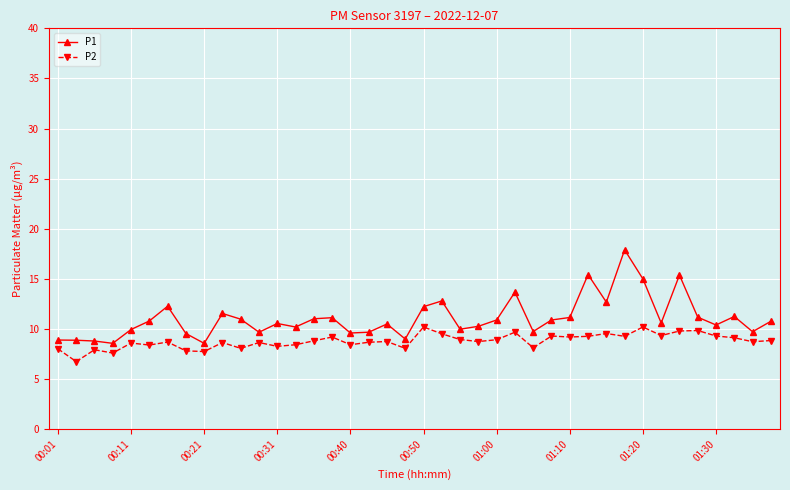

True or false: P2 and P1 cross at least once.

False